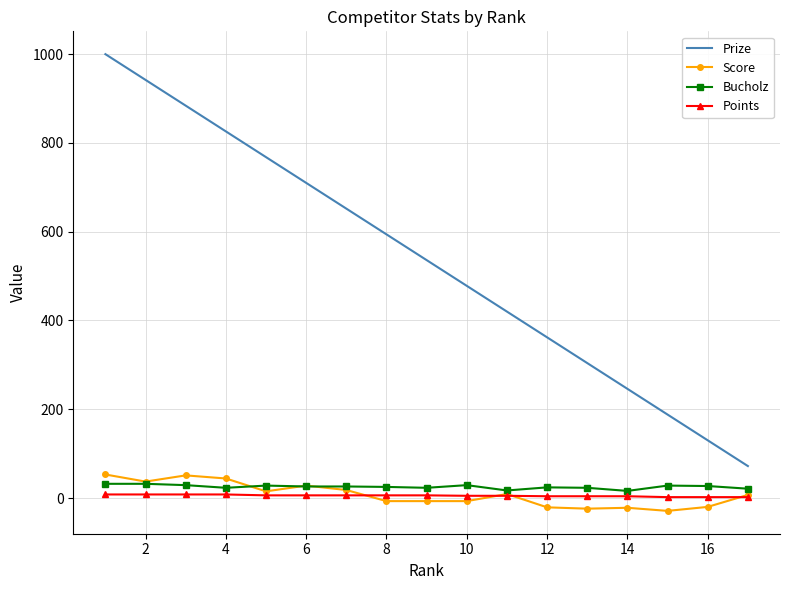

True or false: Points and Bucholz cross at least once.

False